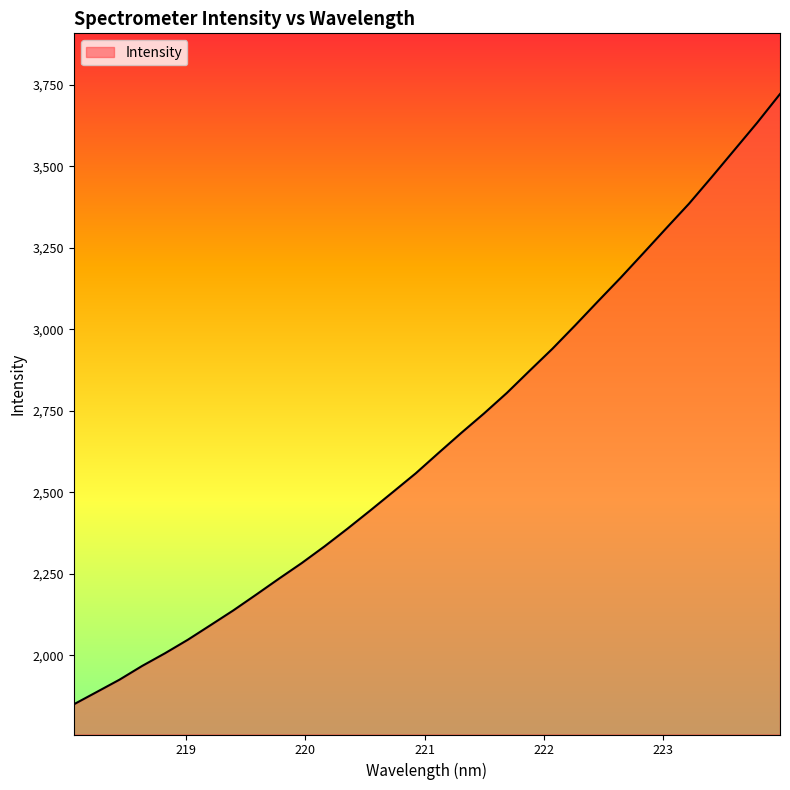

True or false: the data has more than 0 interior local peaks.

False